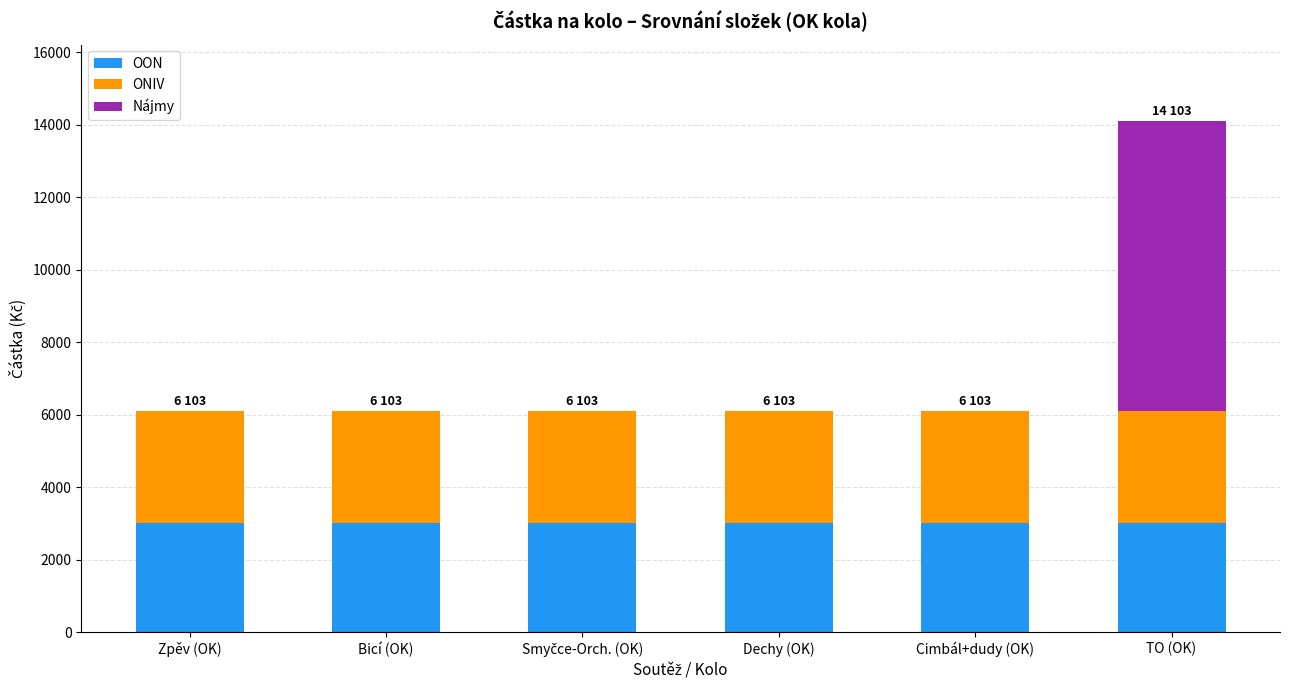

At which category is the sum across all series the highest?

TO (OK)